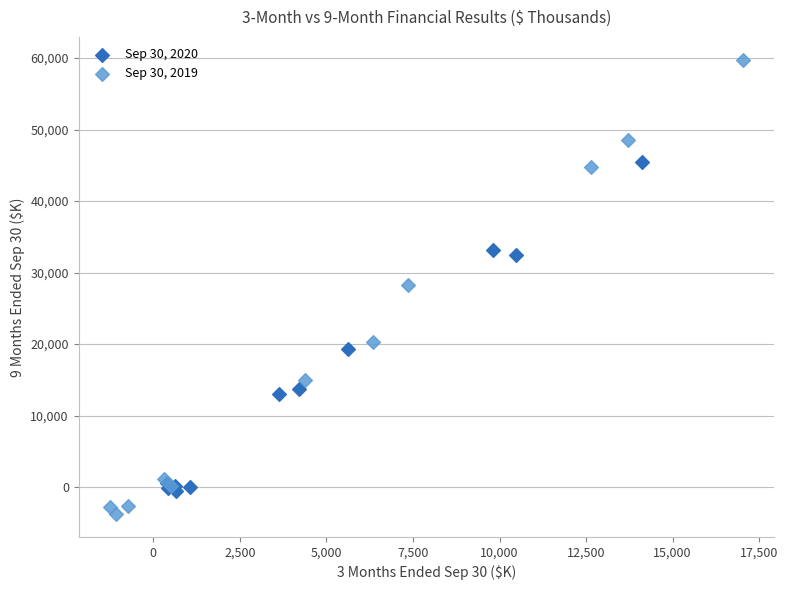

Which series has the widest spread of Y values?

Sep 30, 2019